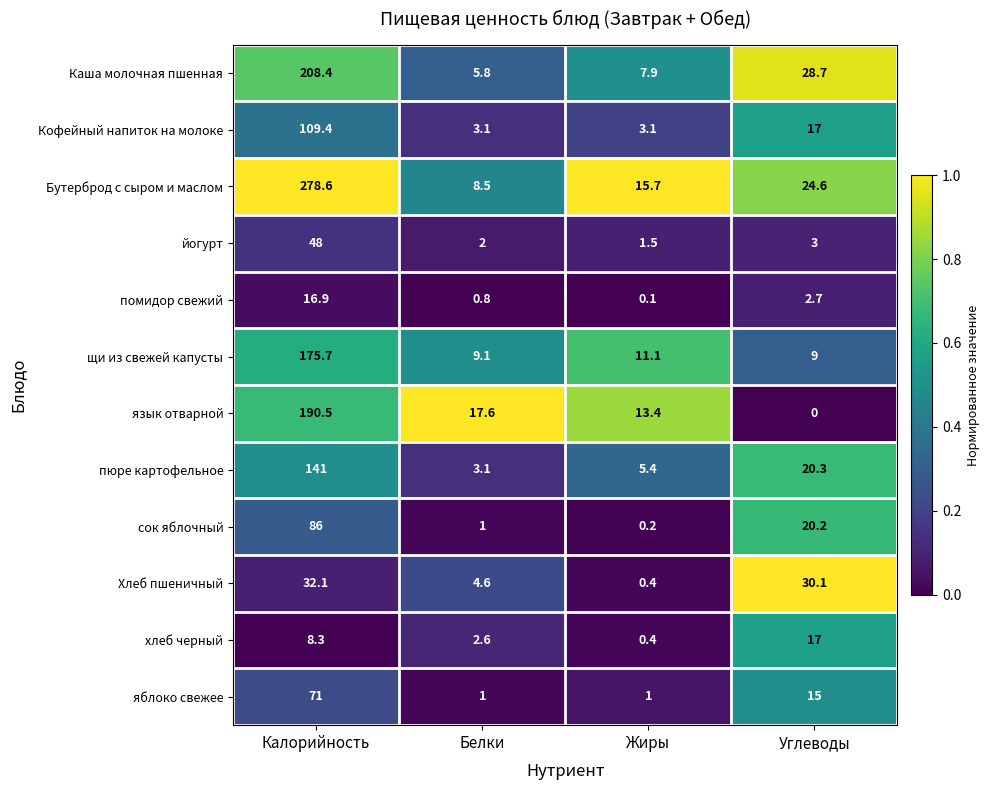

Is it true that Бутерброд с сыром и маслом equals 81.7 at Калорийность?

False